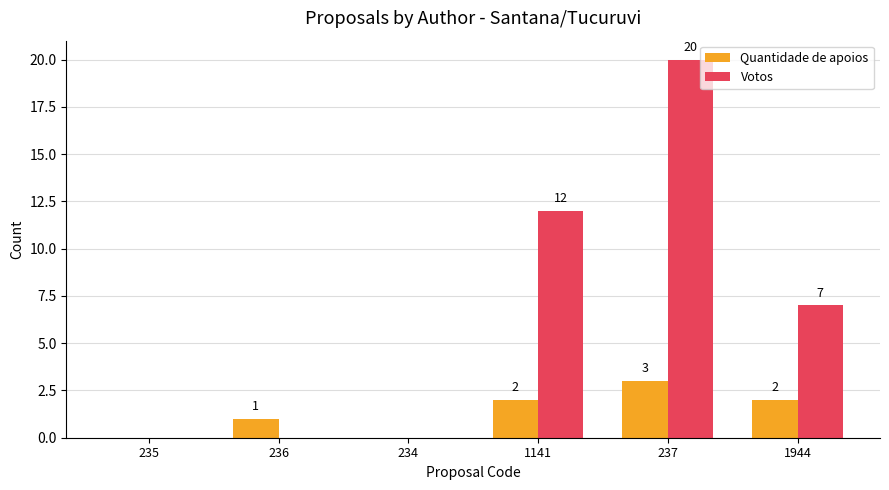

Which series changed the most between 236 and 234?

Quantidade de apoios